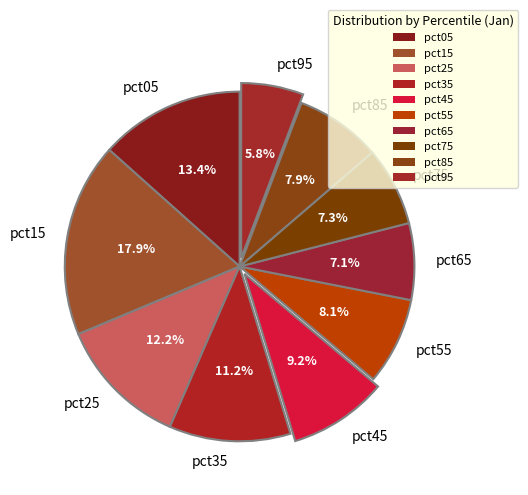

Which category has the smallest portion of the pie?

pct95